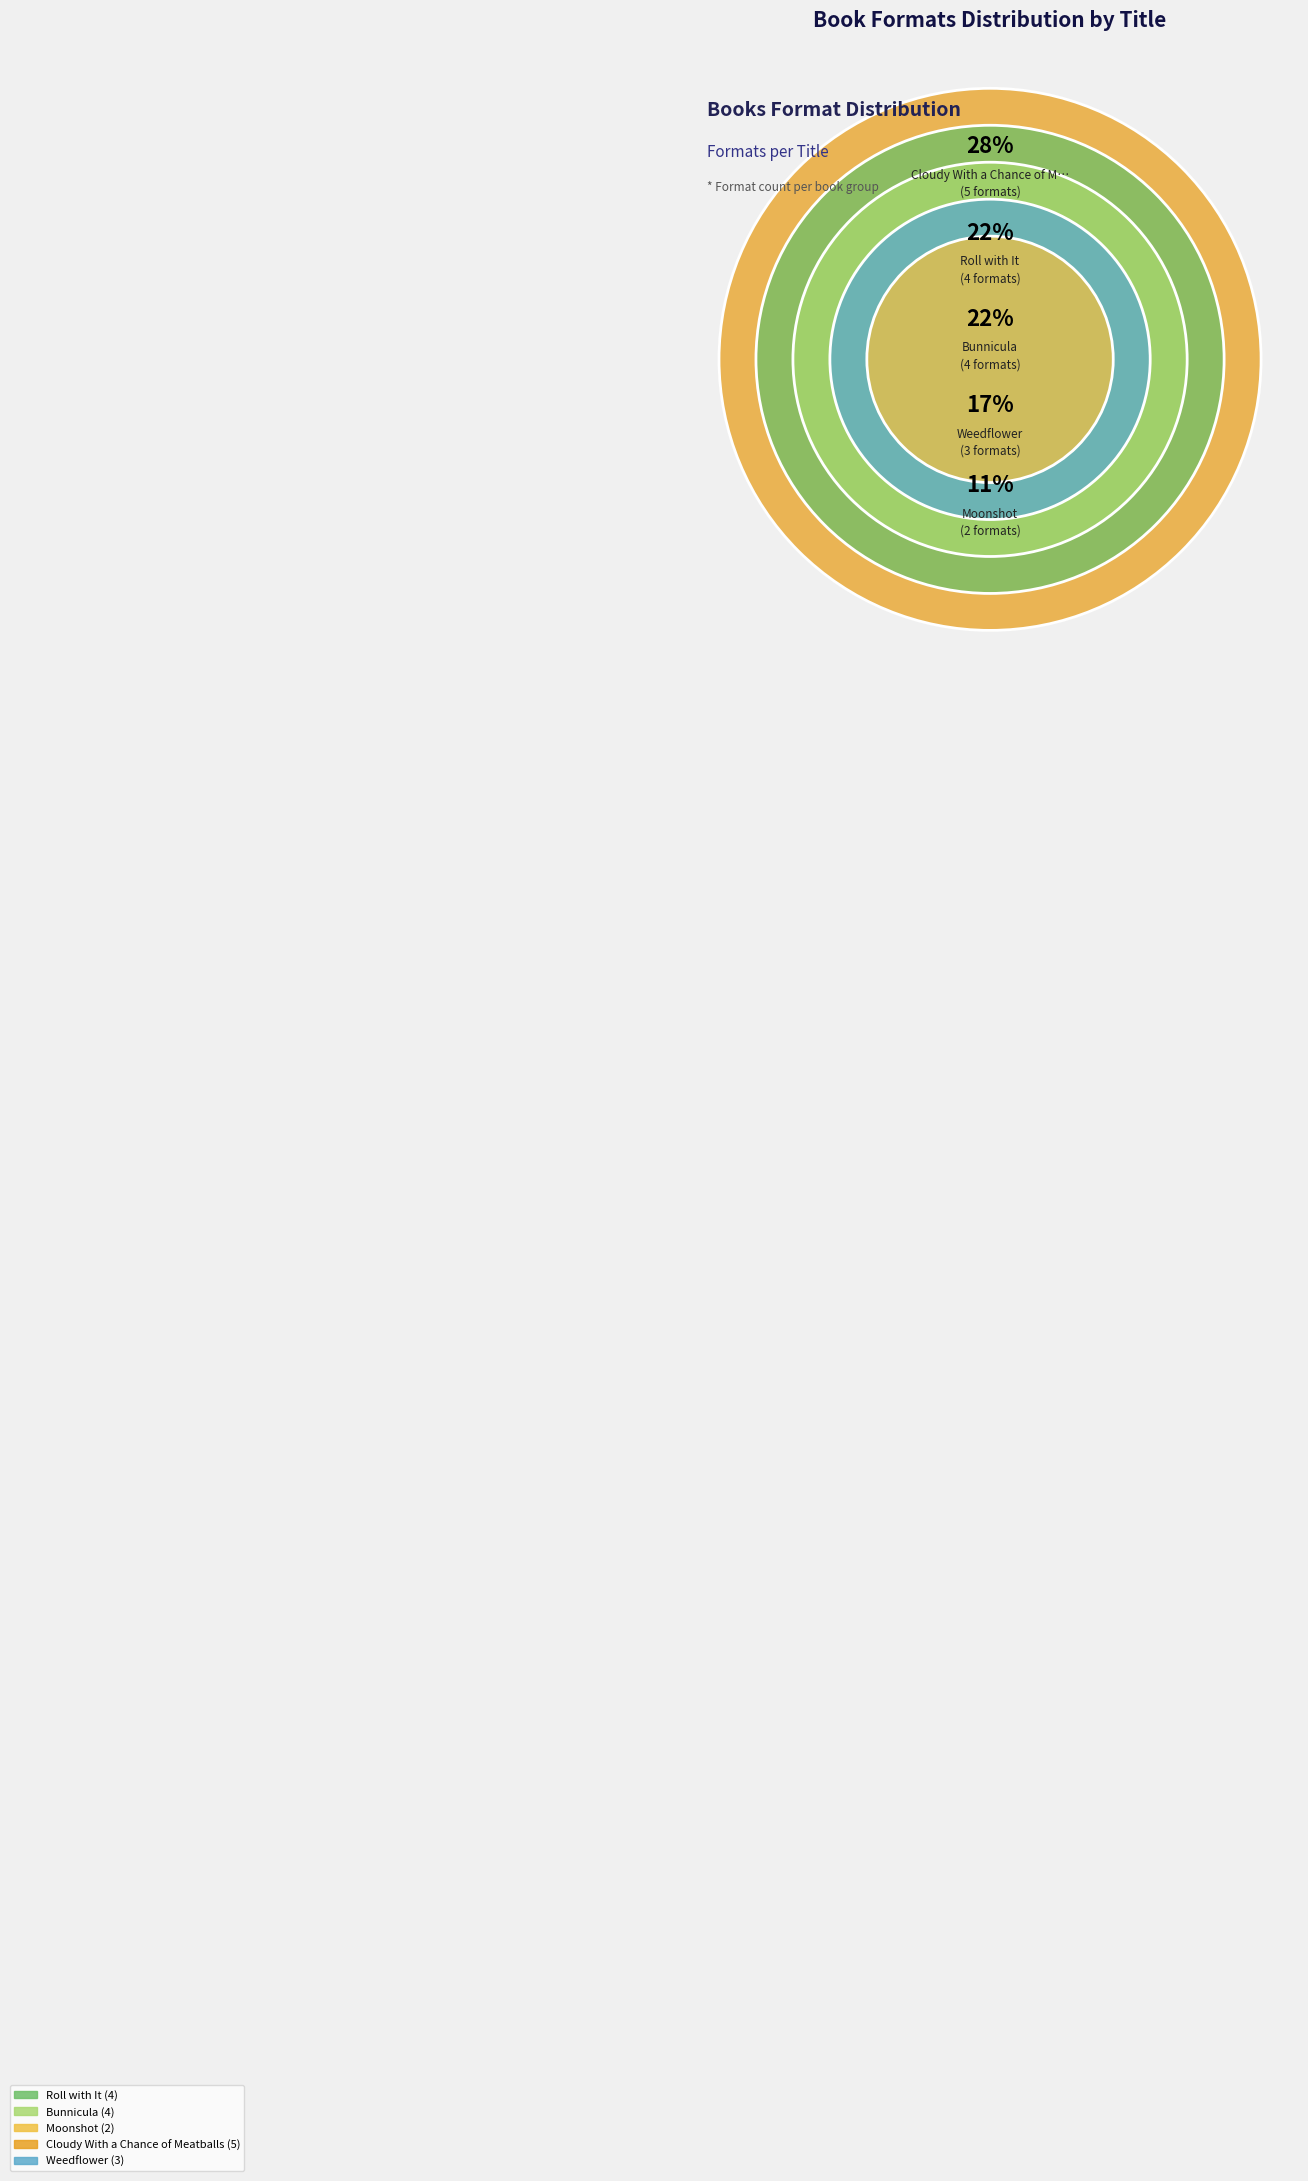

Count the number of slices in the pie.

5